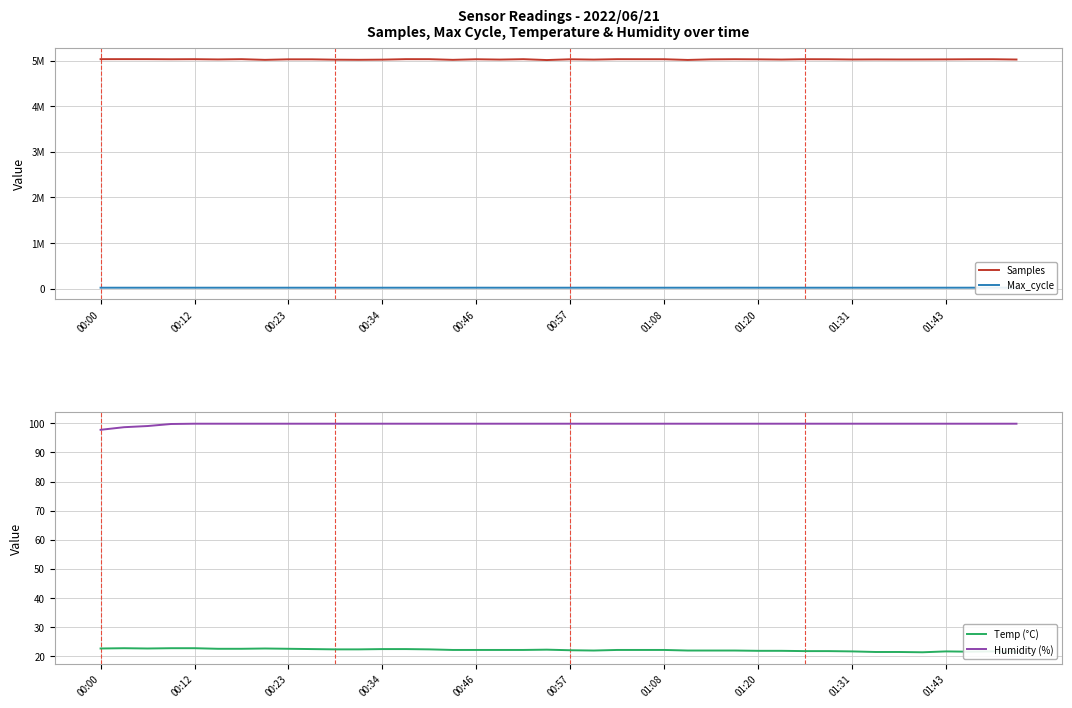

True or false: Temp (°C) and Humidity (%) cross at least once.

False